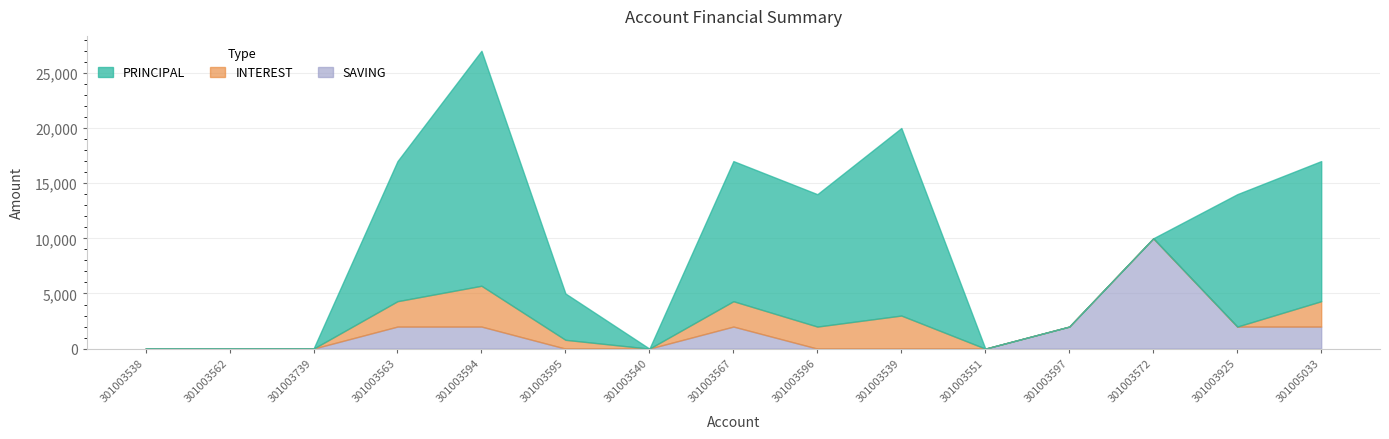

Is the value of INTEREST at 301003562 greater than the value of PRINCIPAL at 301003562?

No